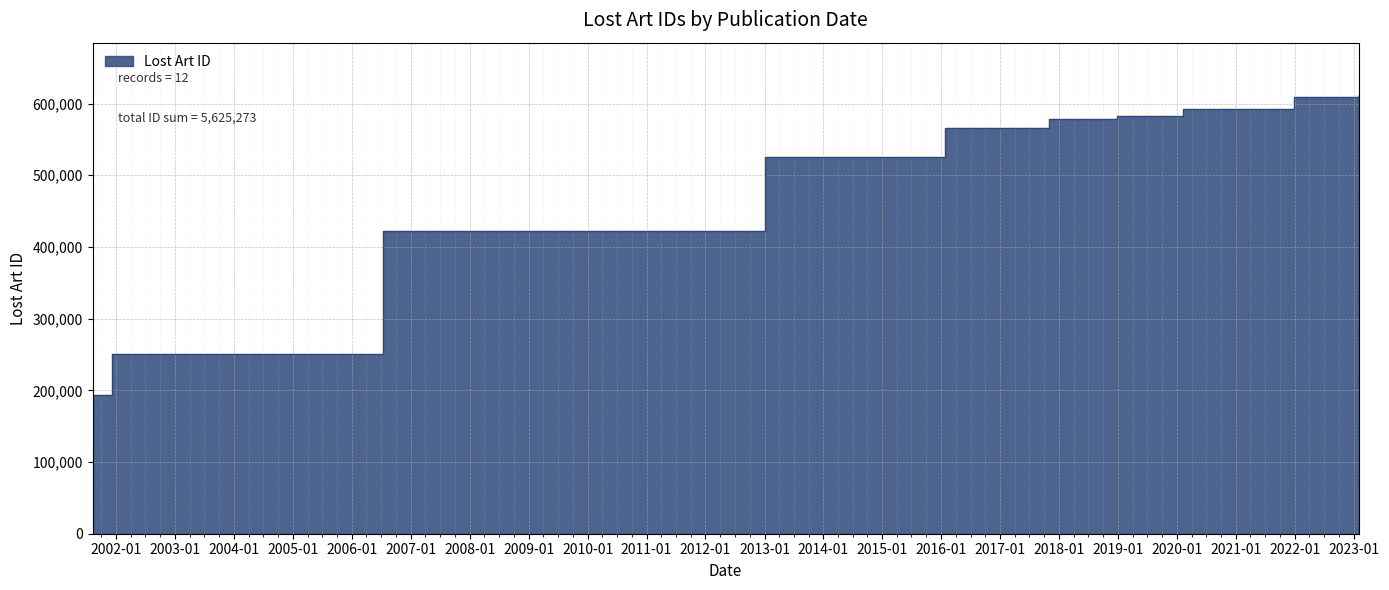

What is the label of the 9th point from the right?

2001-08-08